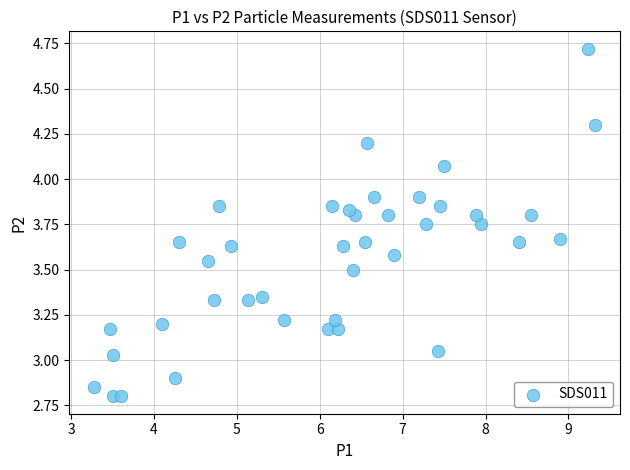

What is the range of X values (max minus min)?

6.0